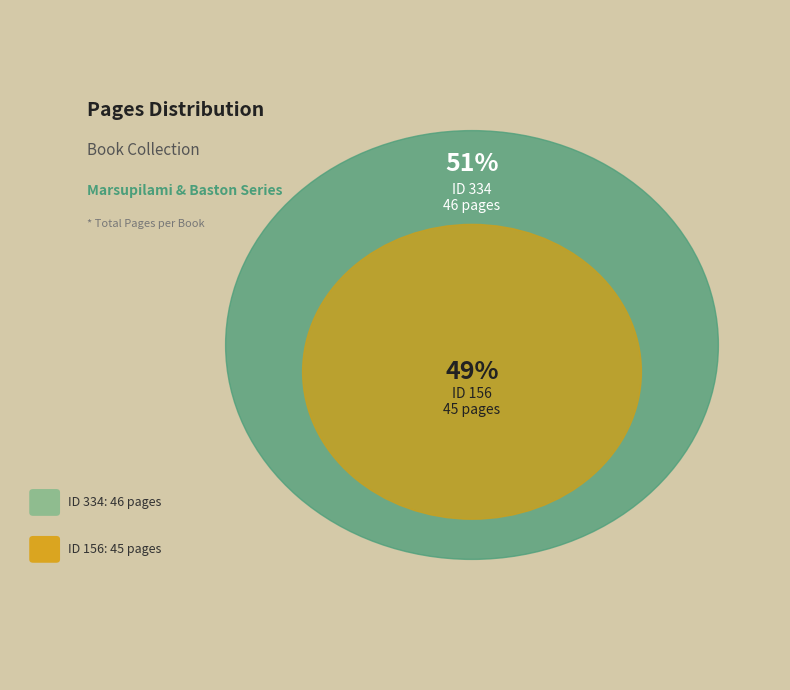

Rank the categories by value from highest to lowest.

334, 156